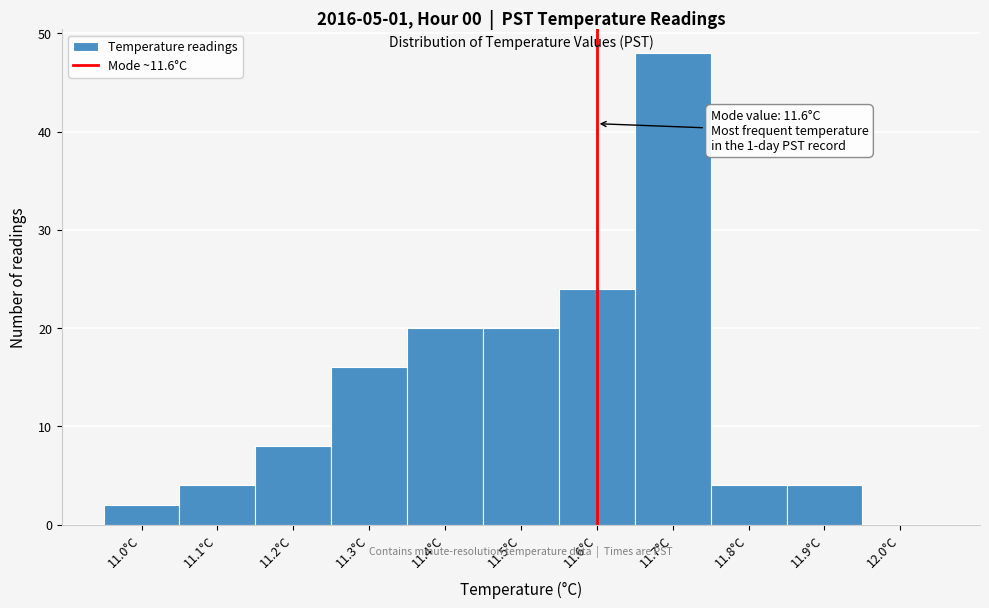

Which range on the x-axis has the tallest bar?

11.65 to 11.75